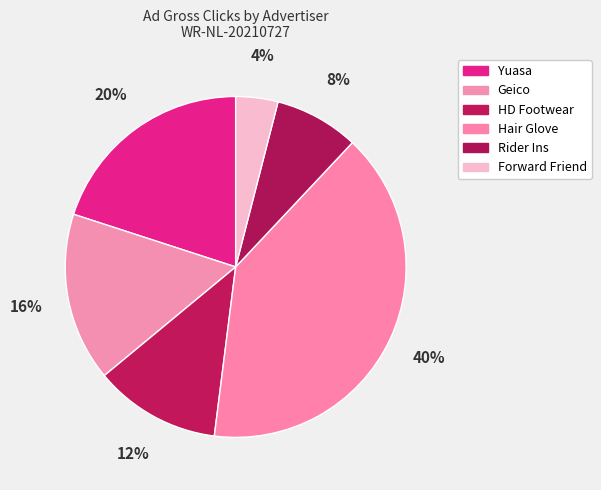

How many segments does this pie chart have?

6